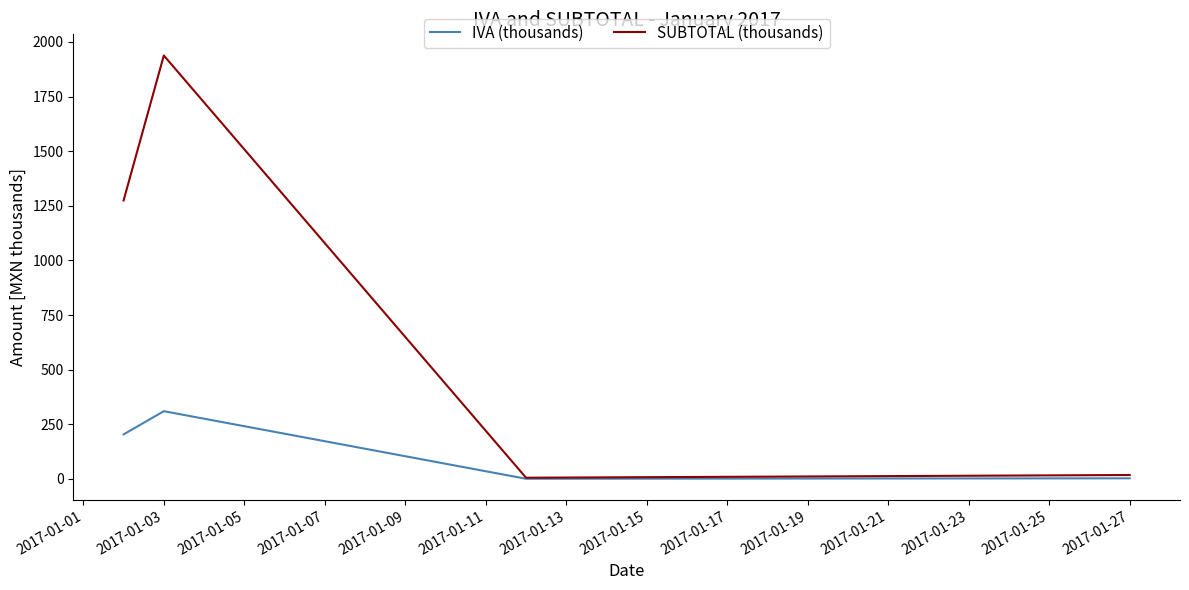

List the series in order of their overall mean, lowest first.

IVA (thousands), SUBTOTAL (thousands)